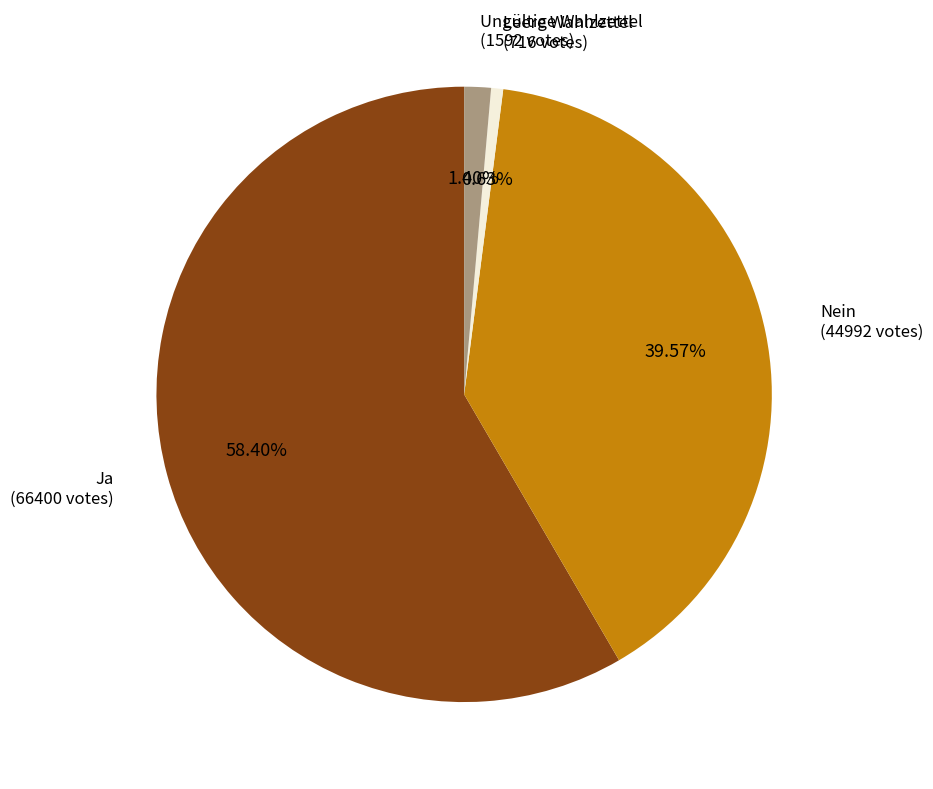

Is there any slice that represents more than half of the pie?

Yes